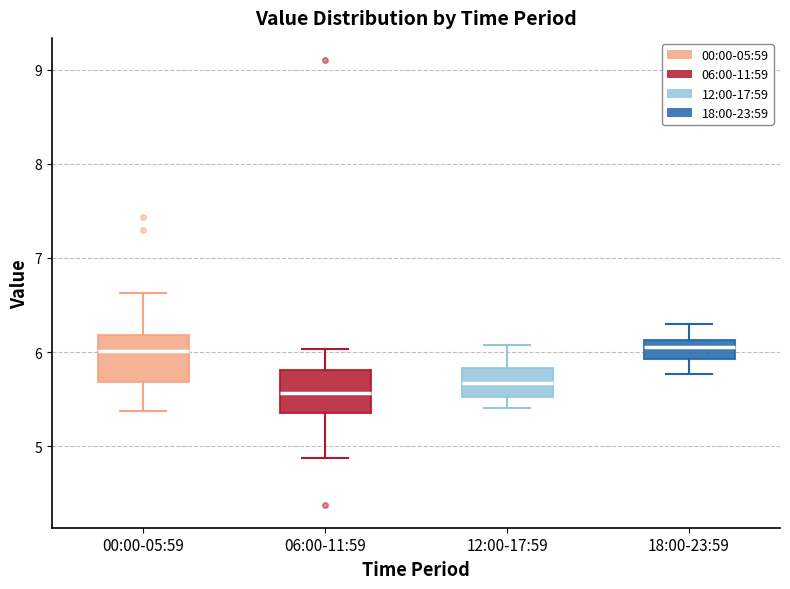

Reading left to right, read every box against the y-axis: the position of its median line, the range the box covers, and the ends of its whiskers. The values are not printed on the chart, so give them approximately, as read against the axis.

00:00-05:59: median 6.0, box 5.7 to 6.2, whiskers 5.4 to 6.6
06:00-11:59: median 5.6, box 5.4 to 5.8, whiskers 4.9 to 6.0
12:00-17:59: median 5.7, box 5.5 to 5.8, whiskers 5.4 to 6.1
18:00-23:59: median 6.1 (inside the box), box 5.9 to 6.1, whiskers 5.8 to 6.3